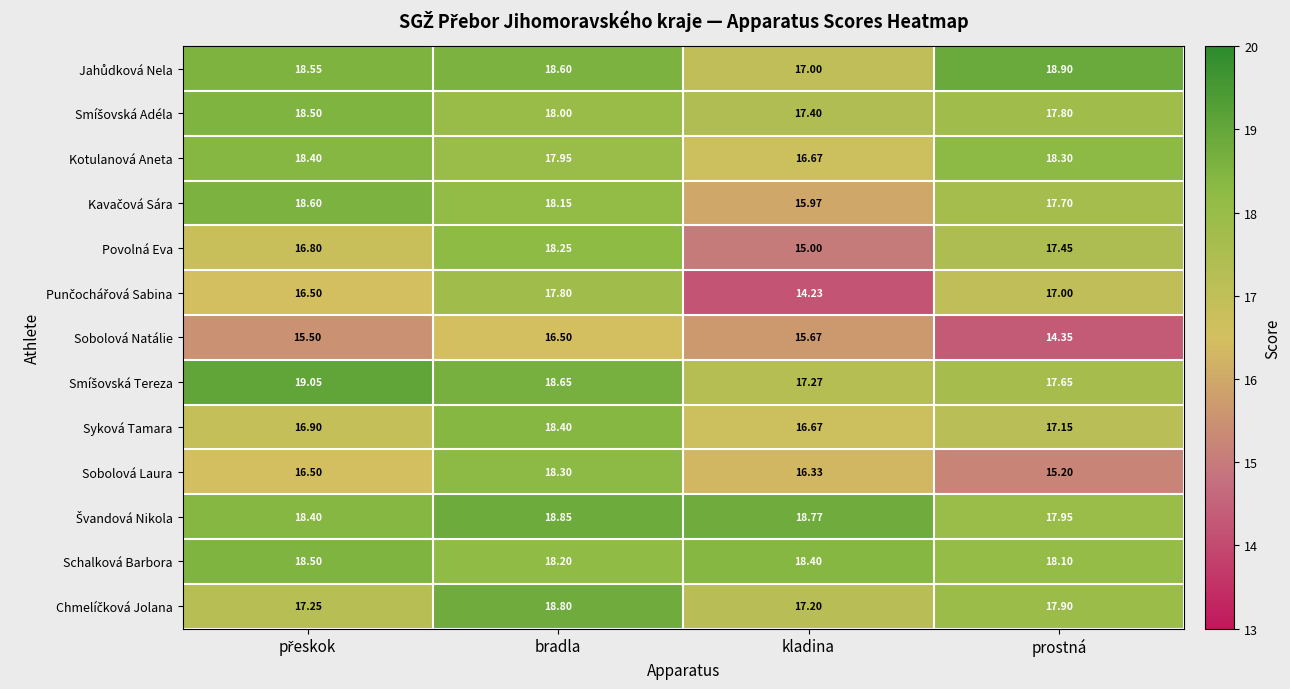

At which label does Povolná Eva first exceed 17?

bradla